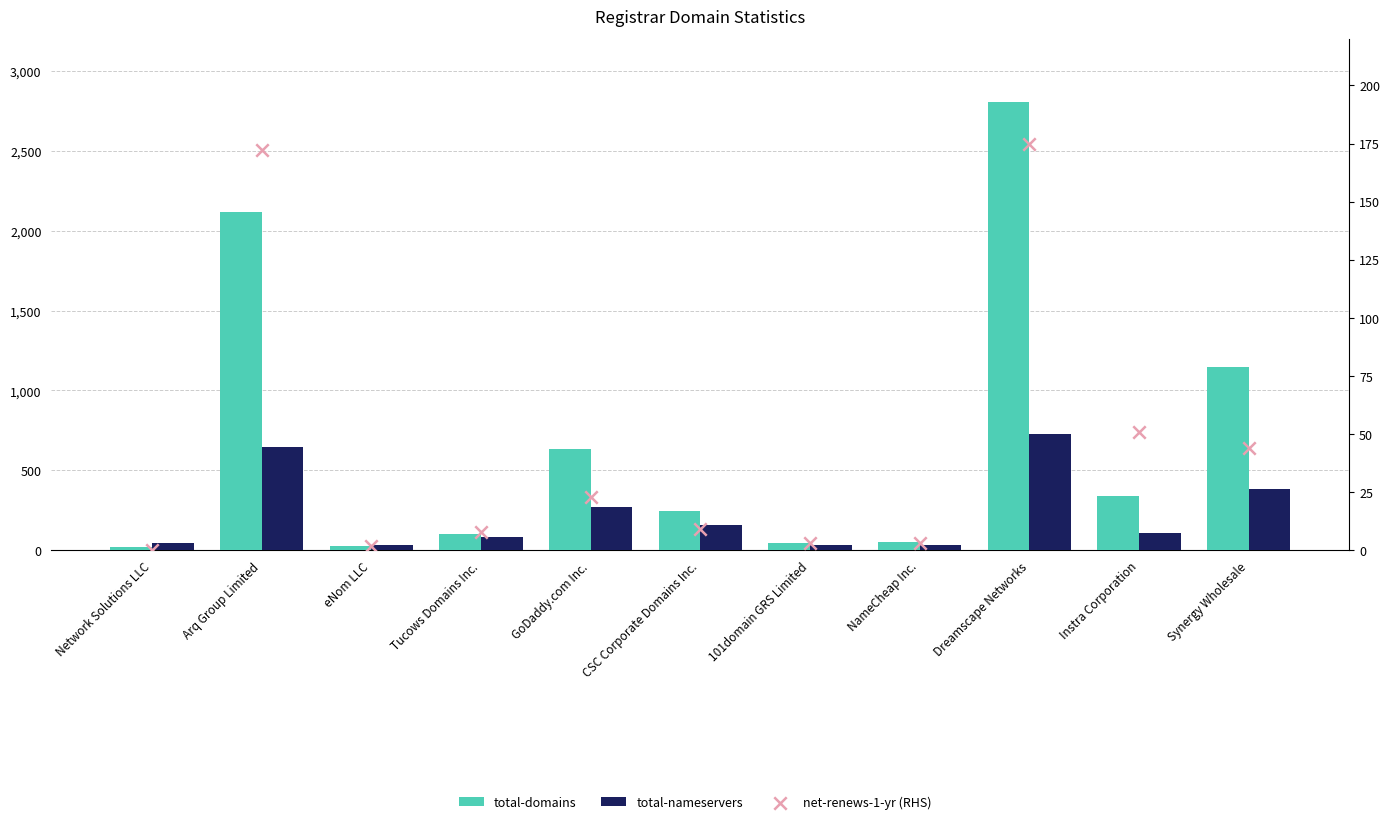

What are all the series names shown in the legend?

total-domains, total-nameservers, net-renews-1-yr (RHS)